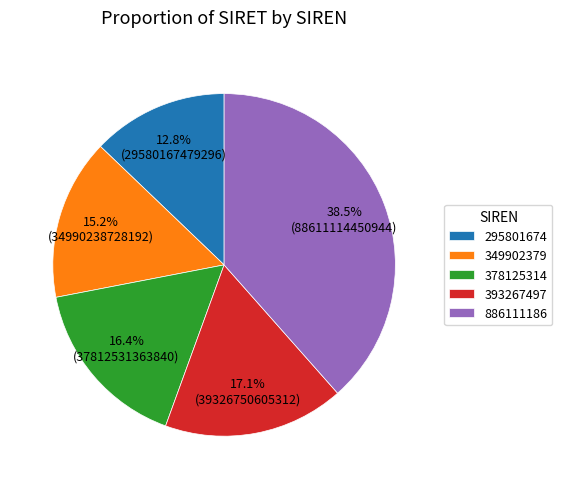

Does any single category account for the majority?

No